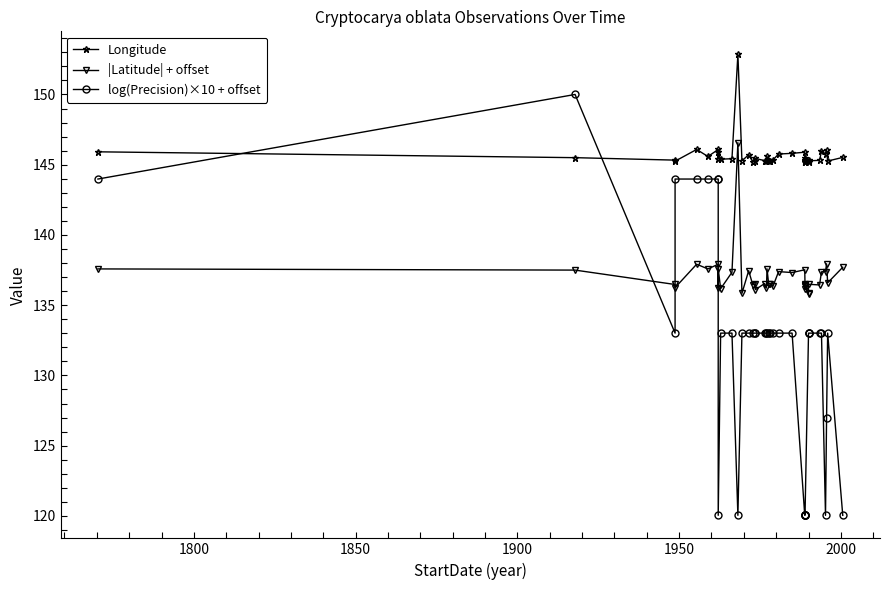

True or false: |Latitude| + offset has more than 1 points higher than both neighbors.

True